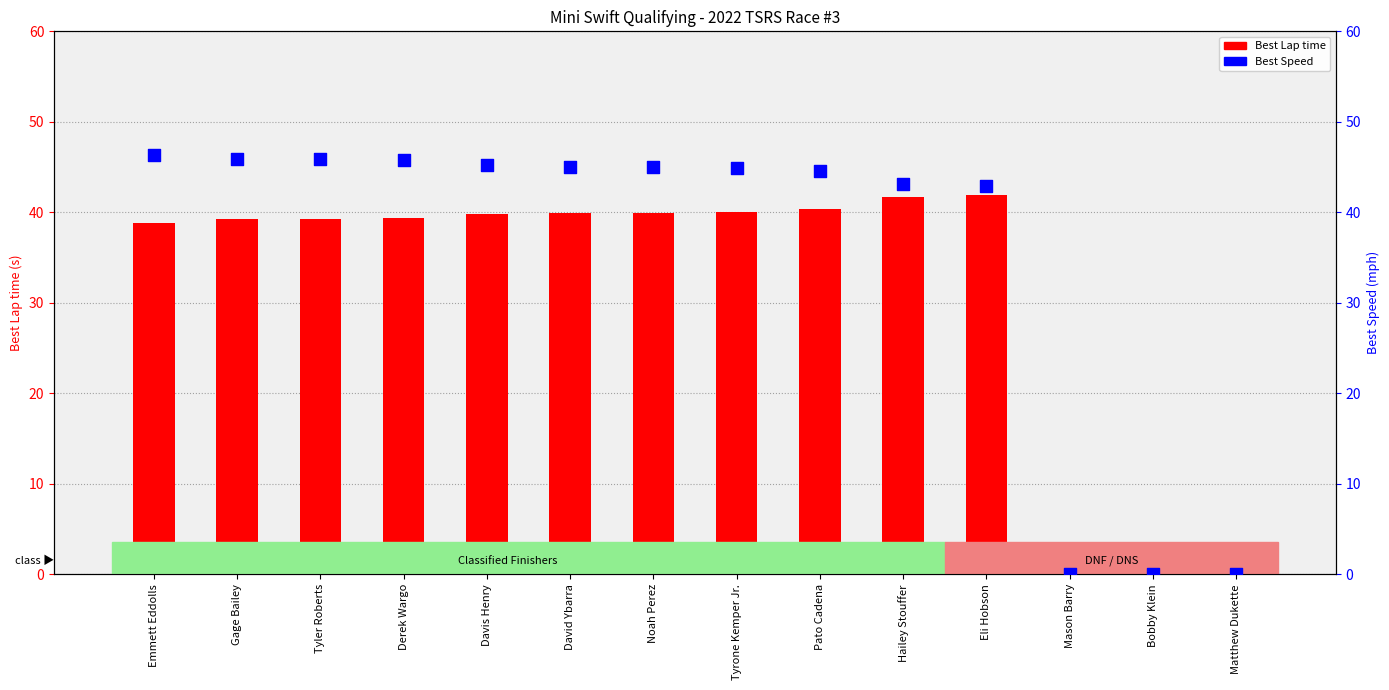

What are all the series names shown in the legend?

Best Lap time, Best Speed